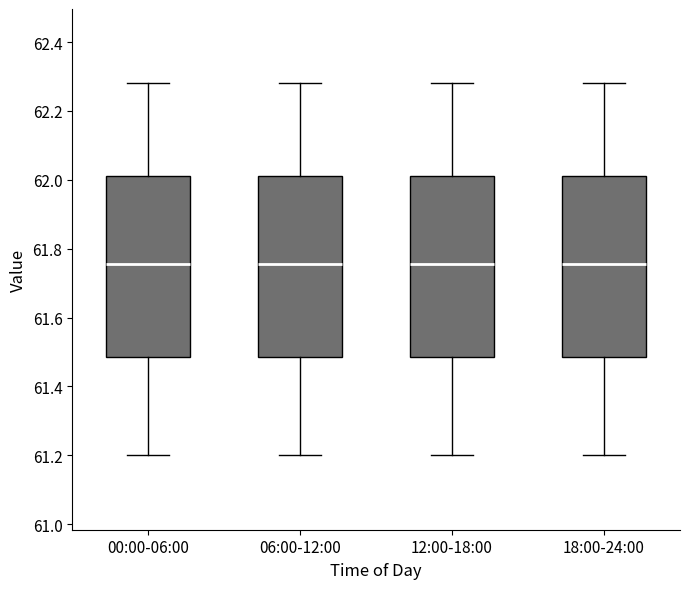

Reading left to right, read every box against the y-axis: the position of its median line, the range the box covers, and the ends of its whiskers. The values are not printed on the chart, so give them approximately, as read against the axis.

00:00-06:00: median 61.76, box 61.48 to 62.02, whiskers 61.20 to 62.28
06:00-12:00: median 61.76, box 61.48 to 62.02, whiskers 61.20 to 62.28
12:00-18:00: median 61.76, box 61.48 to 62.02, whiskers 61.20 to 62.28
18:00-24:00: median 61.76, box 61.48 to 62.02, whiskers 61.20 to 62.28